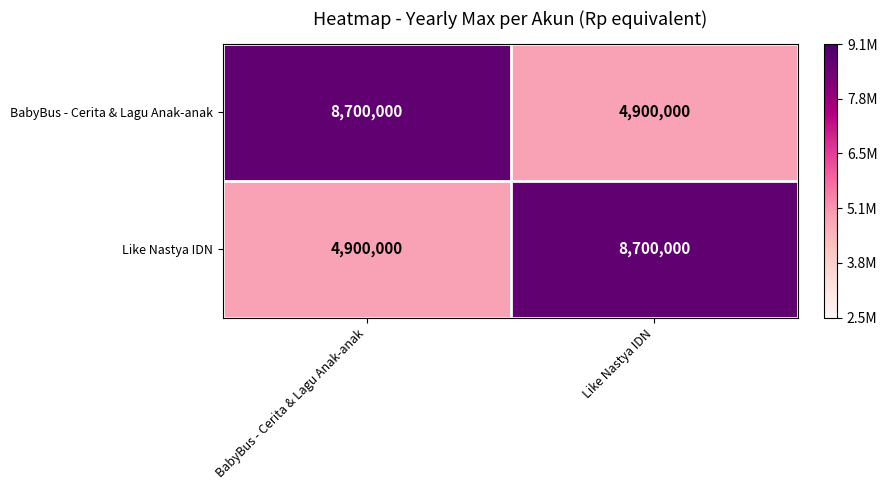

What is the difference between the highest and lowest values at Like Nastya IDN?

3800000